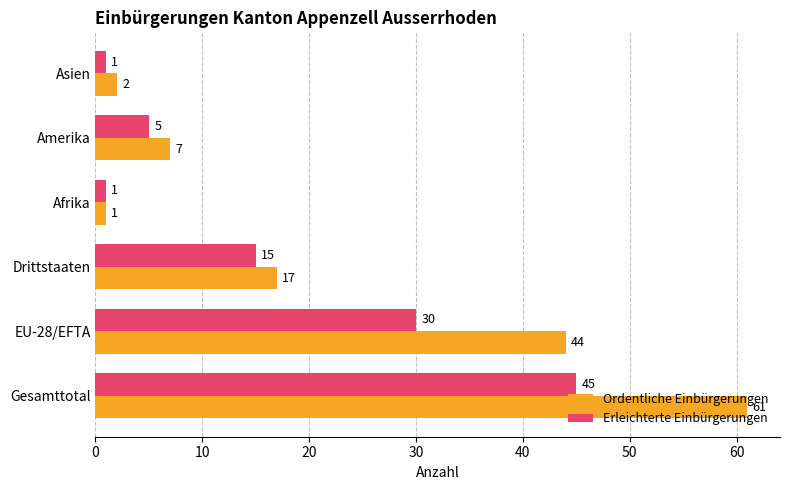

Count the number of categories in the chart.

6